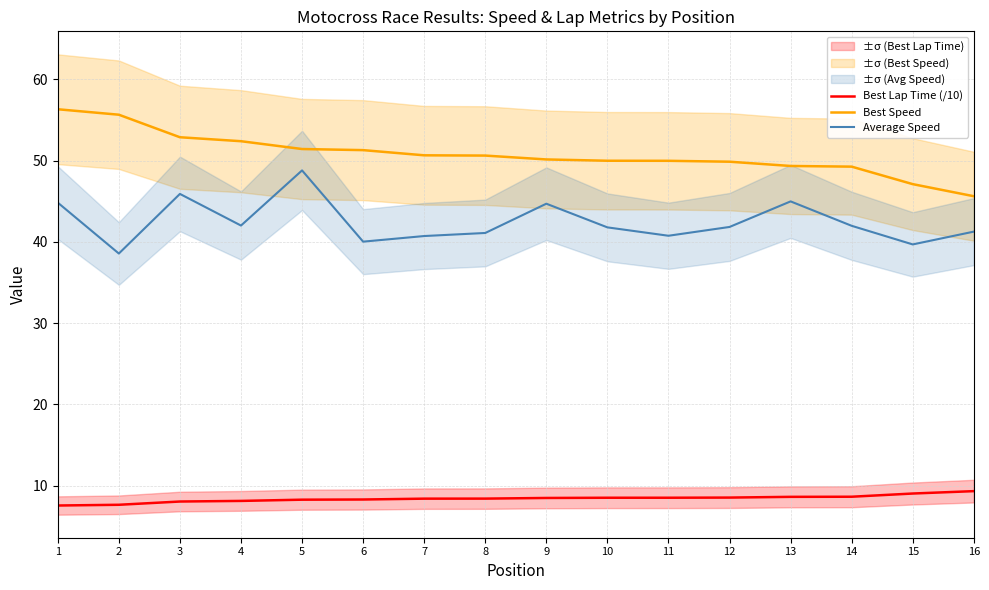

Rank the categories by Average Speed value from lowest to highest.

2, 15, 6, 7, 11, 8, 16, 10, 12, 14, 4, 9, 1, 13, 3, 5